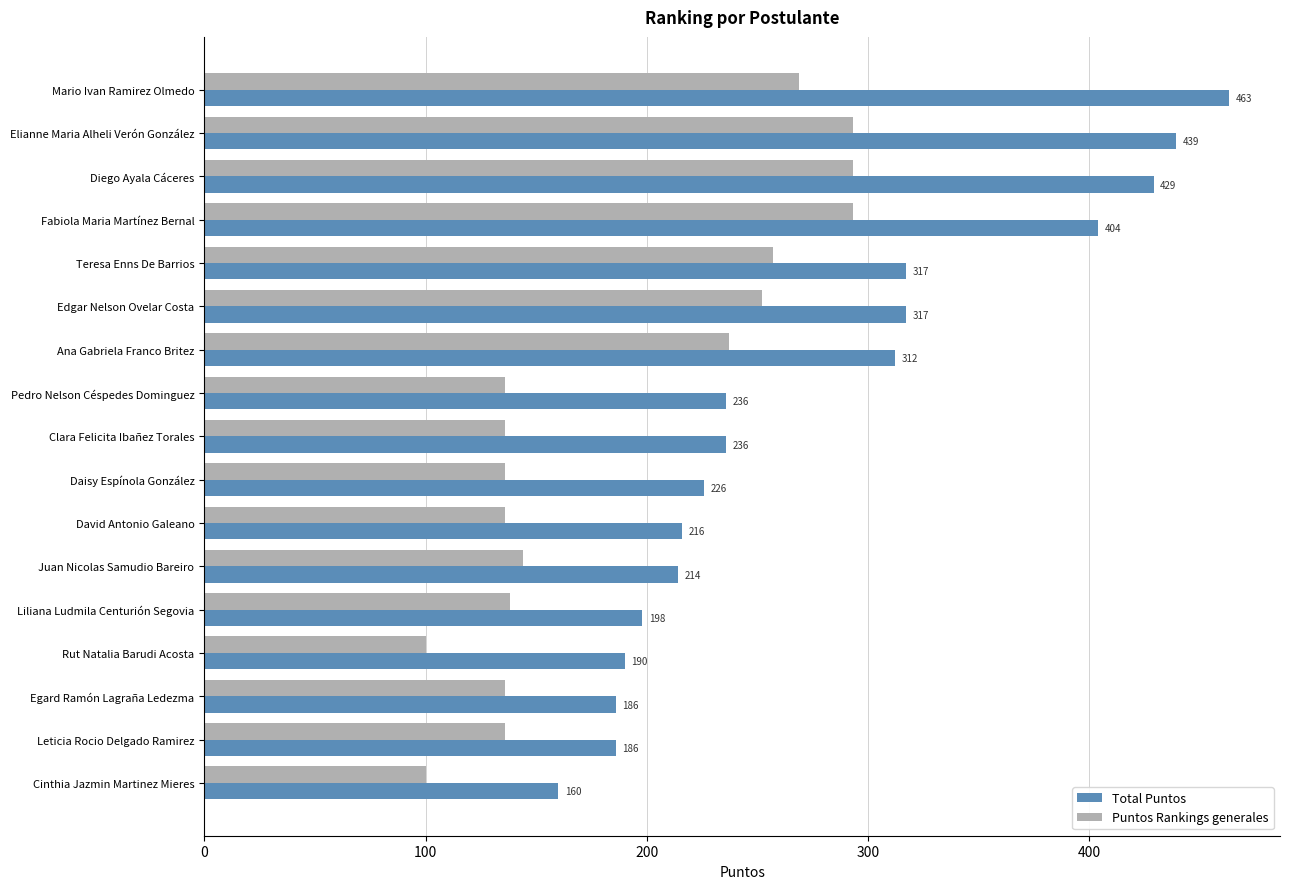

How many series are shown in this chart?

2